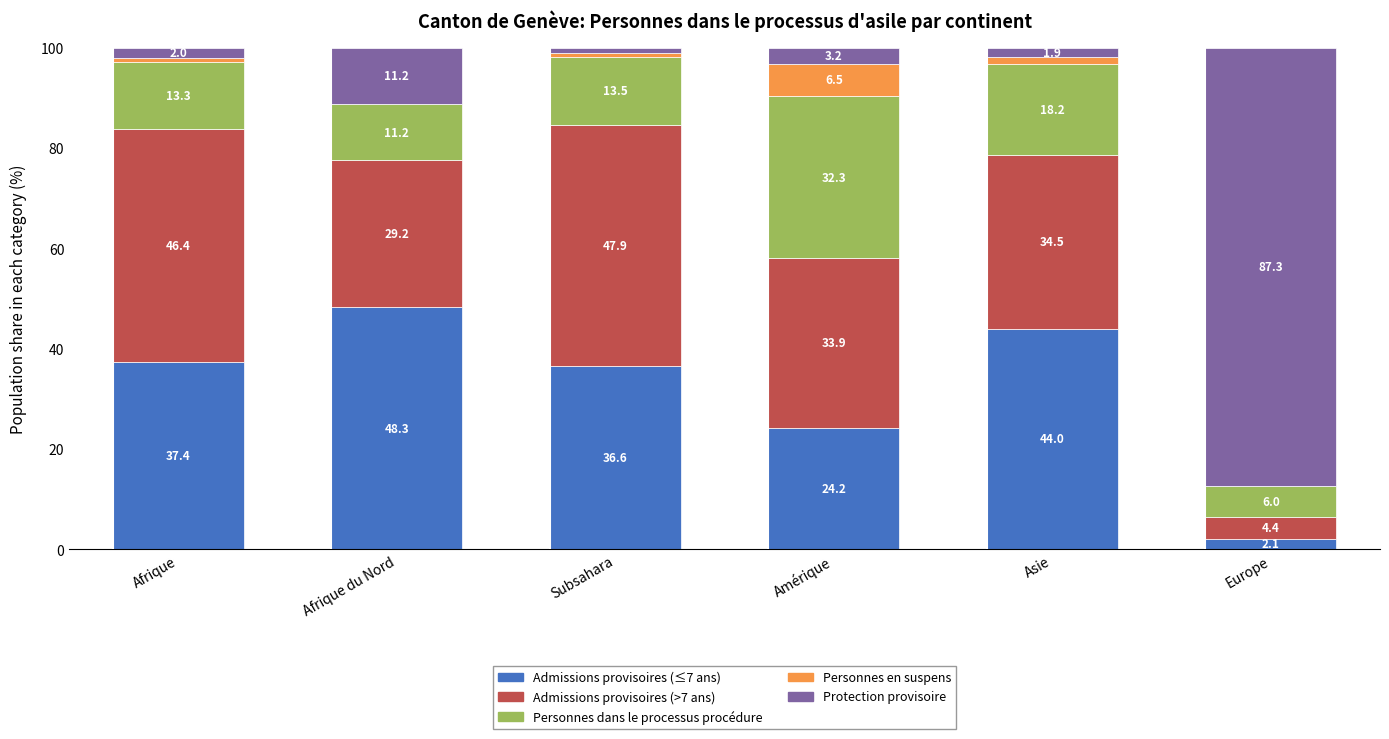

Where does the Admissions provisoires (≤7 ans) series first go above 37?

Afrique